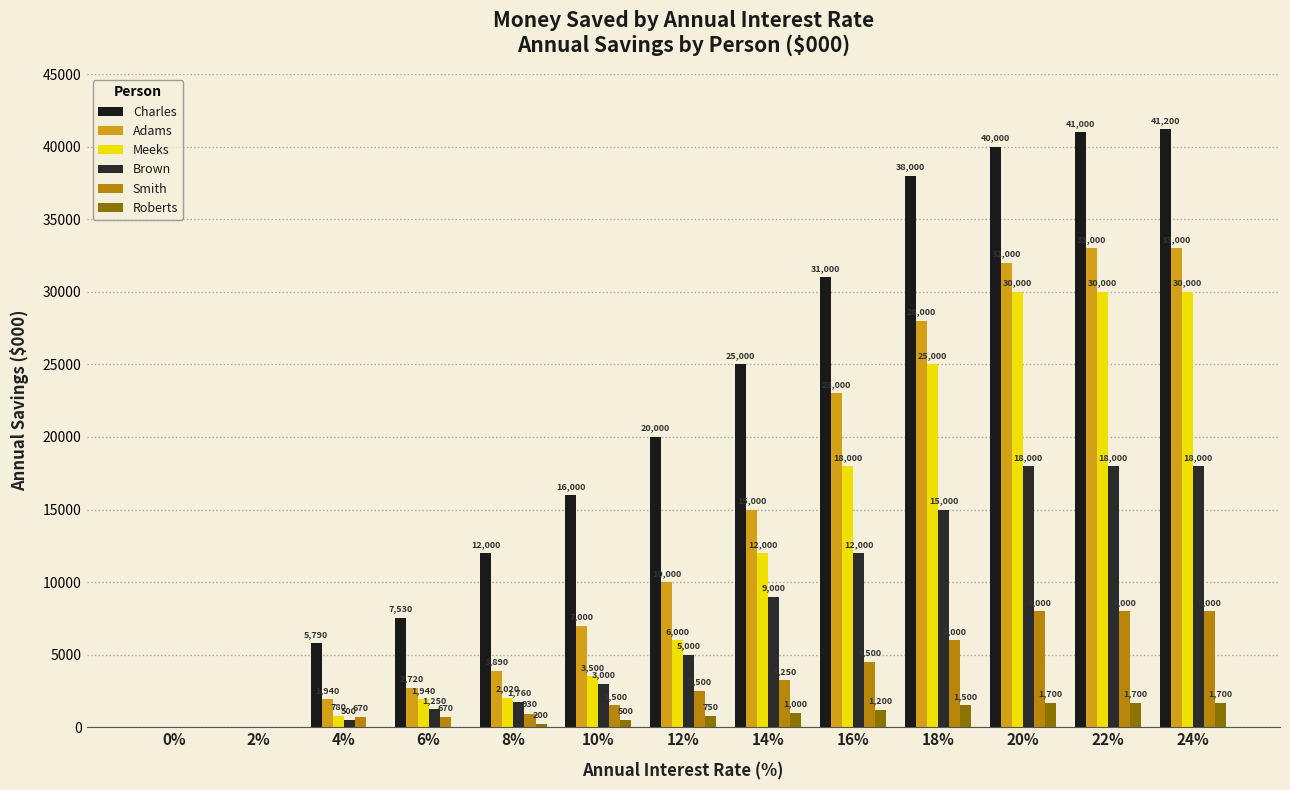

Does the chart contain stacked bars?

No